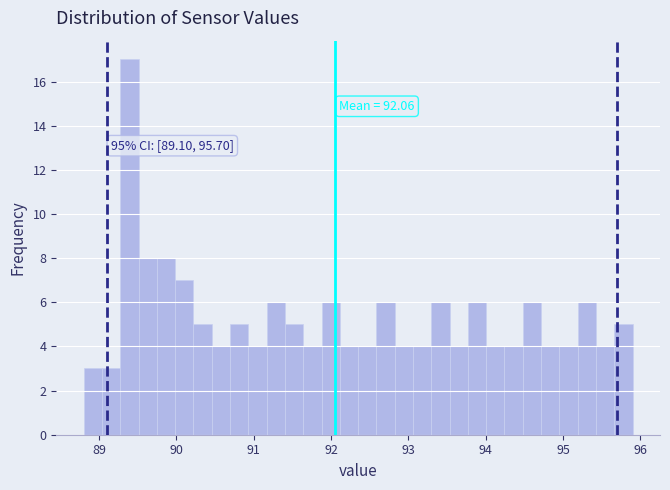

Around what value on the x-axis is the tallest bar? Give the approximate position of its centre, as read against the axis.

89.4